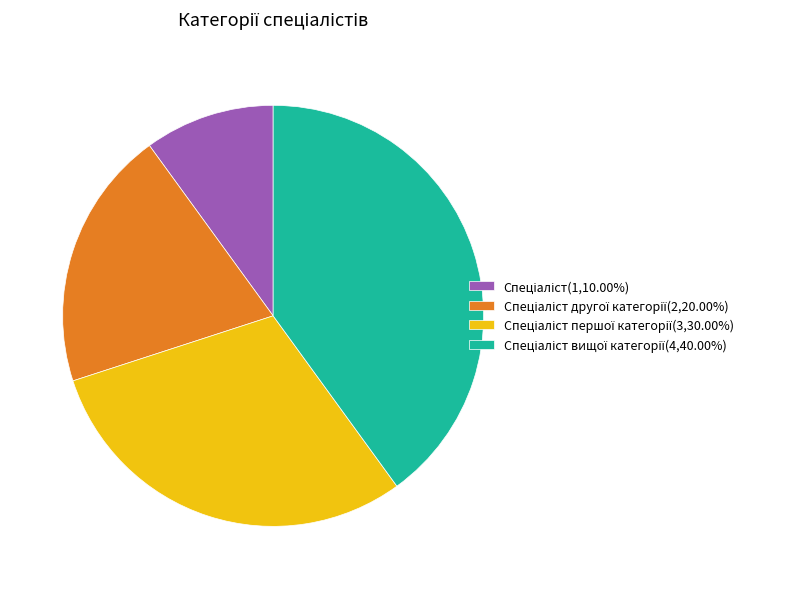

Does any single category account for the majority?

No